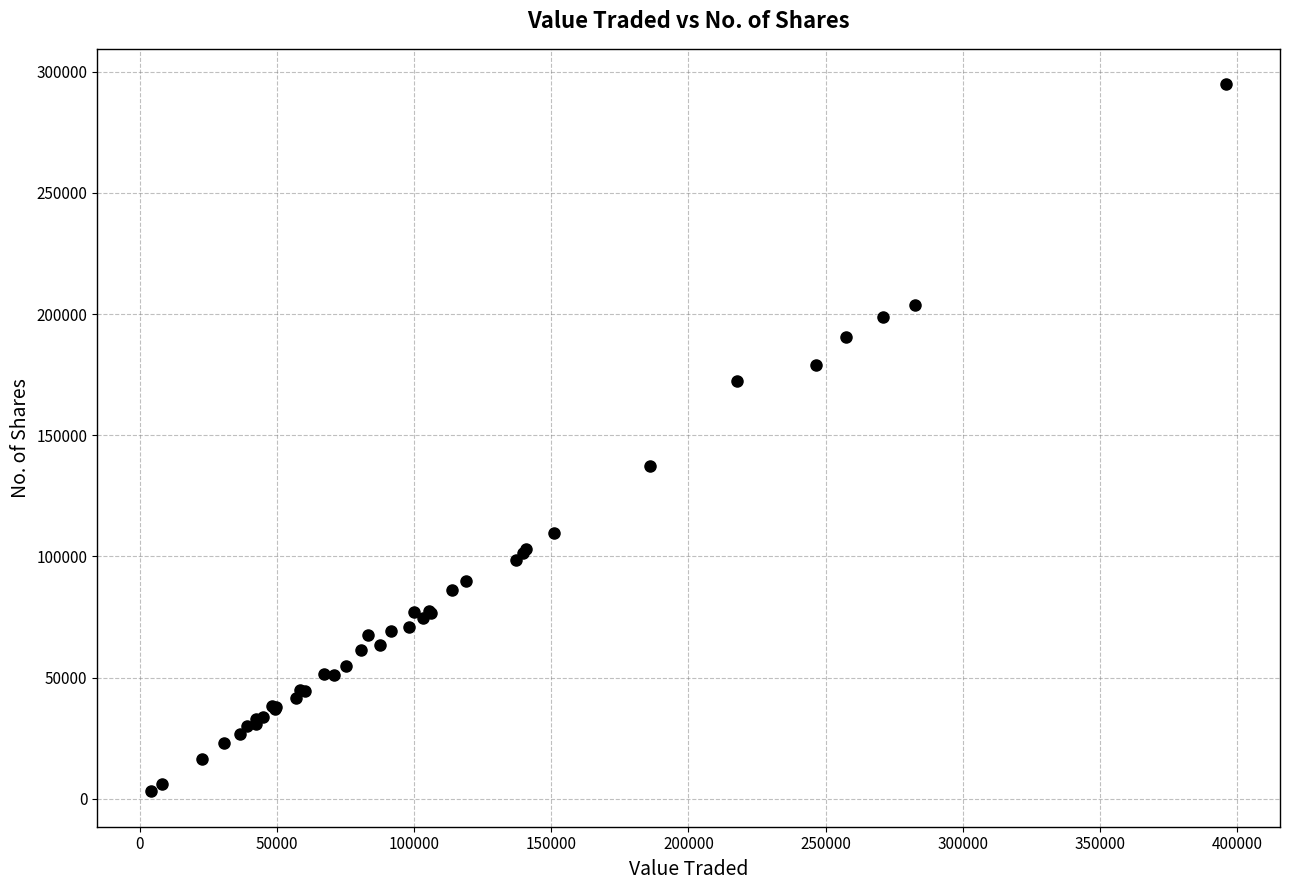

What Y value in the scatter plot is closest to 148978?

137407